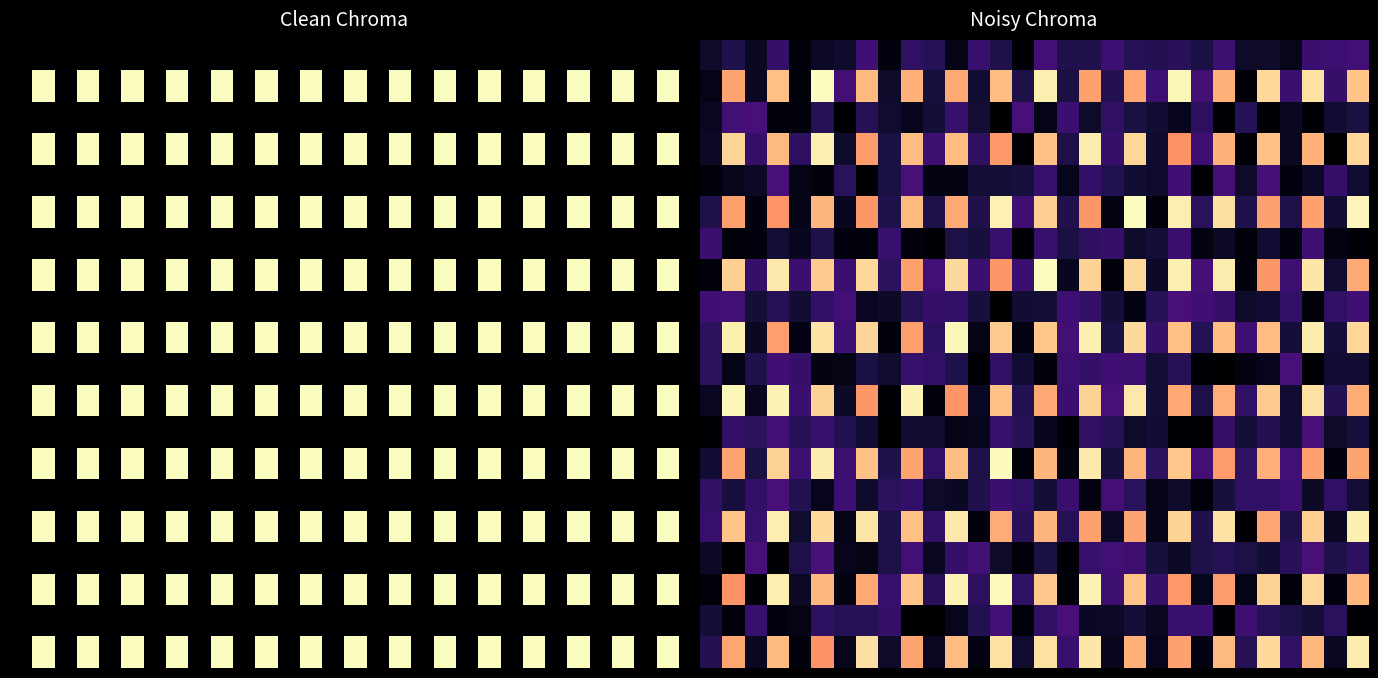

How many series are shown in this chart?

20